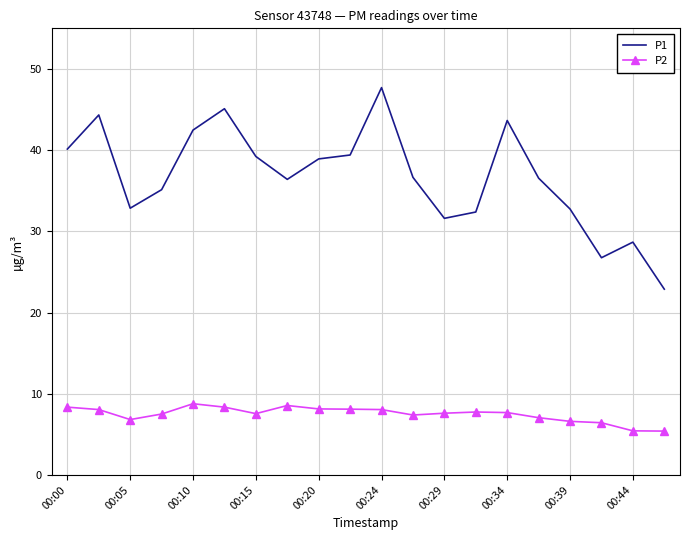

What is the highest value of the P1 series?

47.7